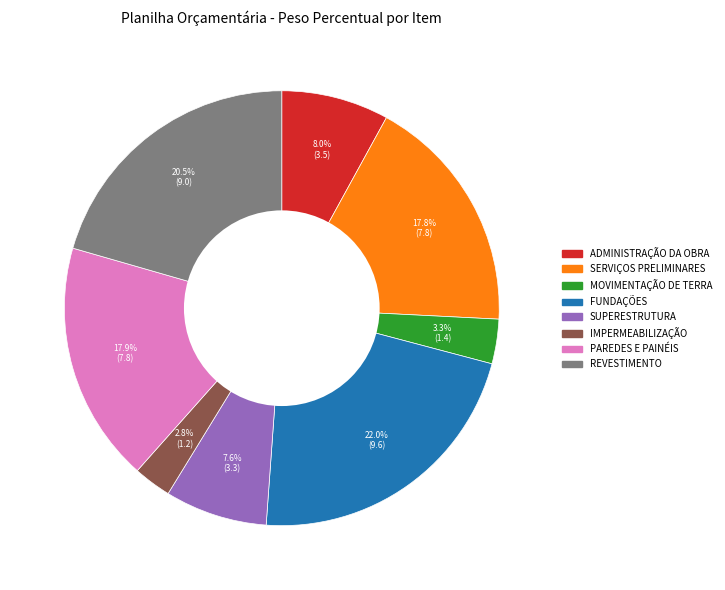

Is it true that SERVIÇOS PRELIMINARES is 18% of the pie?

True